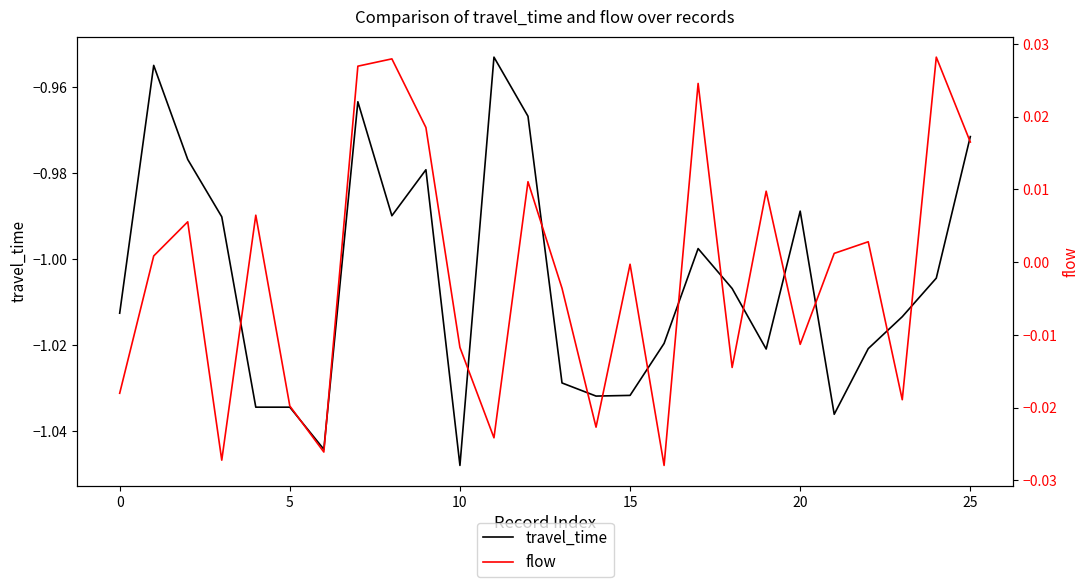

What is the spread (max minus min) of values at 17?

1.0